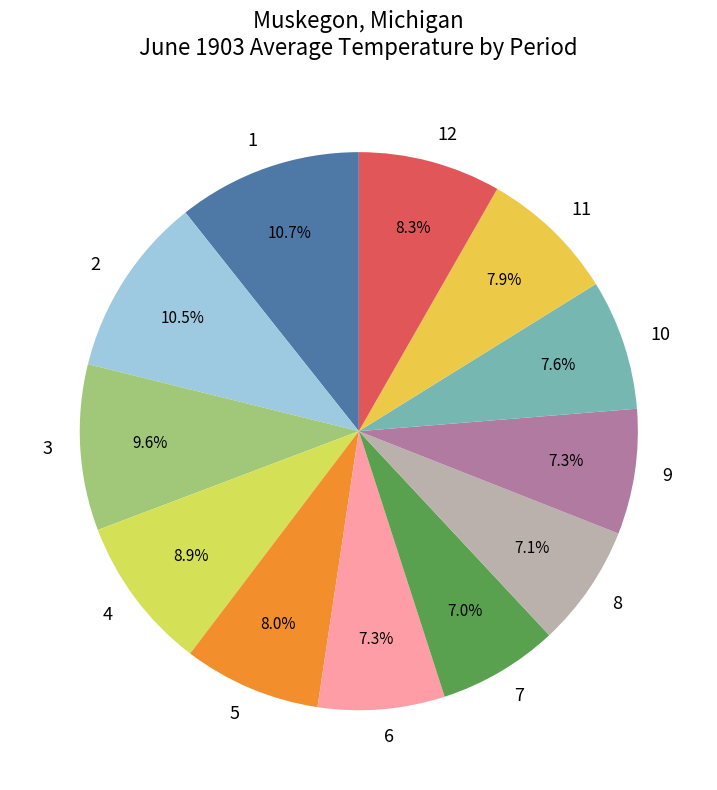

Is there a majority slice in this chart?

No